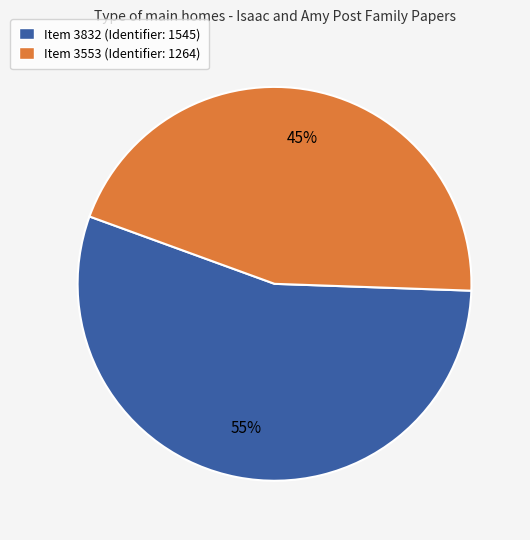

Rank the categories by value from lowest to highest.

Item 3553, Item 3832